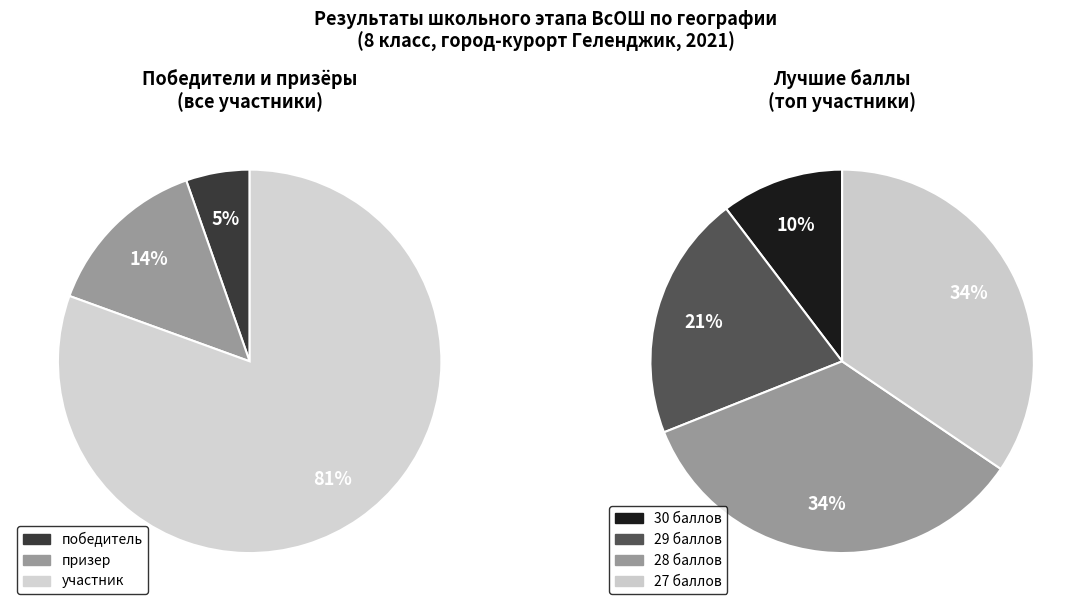

Which slice is the smallest?

победитель